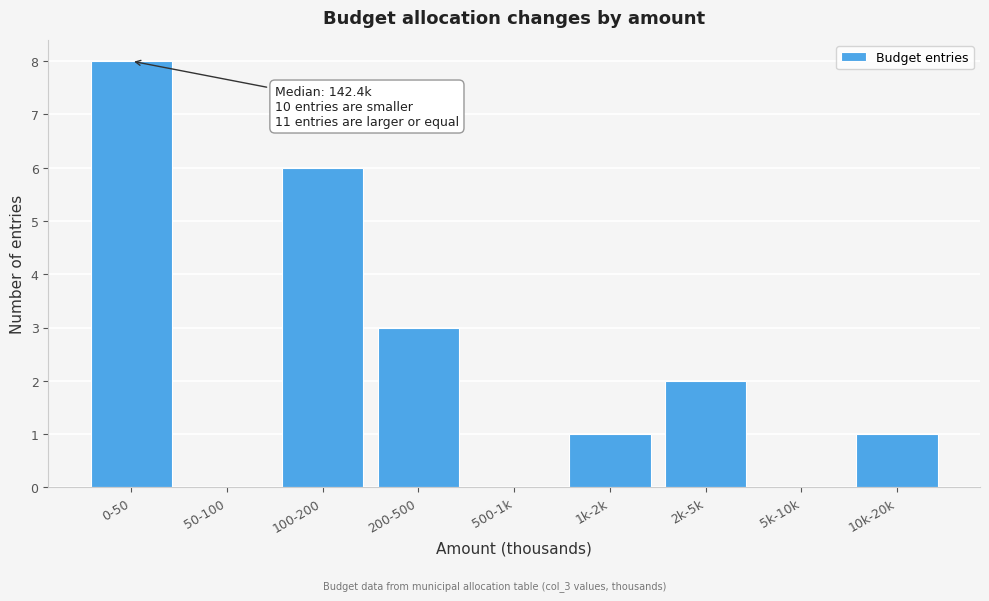

Reading left to right, what are all the values shown in this chart?

0-50=8	50-100=0	100-200=6	200-500=3	500-1k=0	1k-2k=1	2k-5k=2	5k-10k=0	10k-20k=1